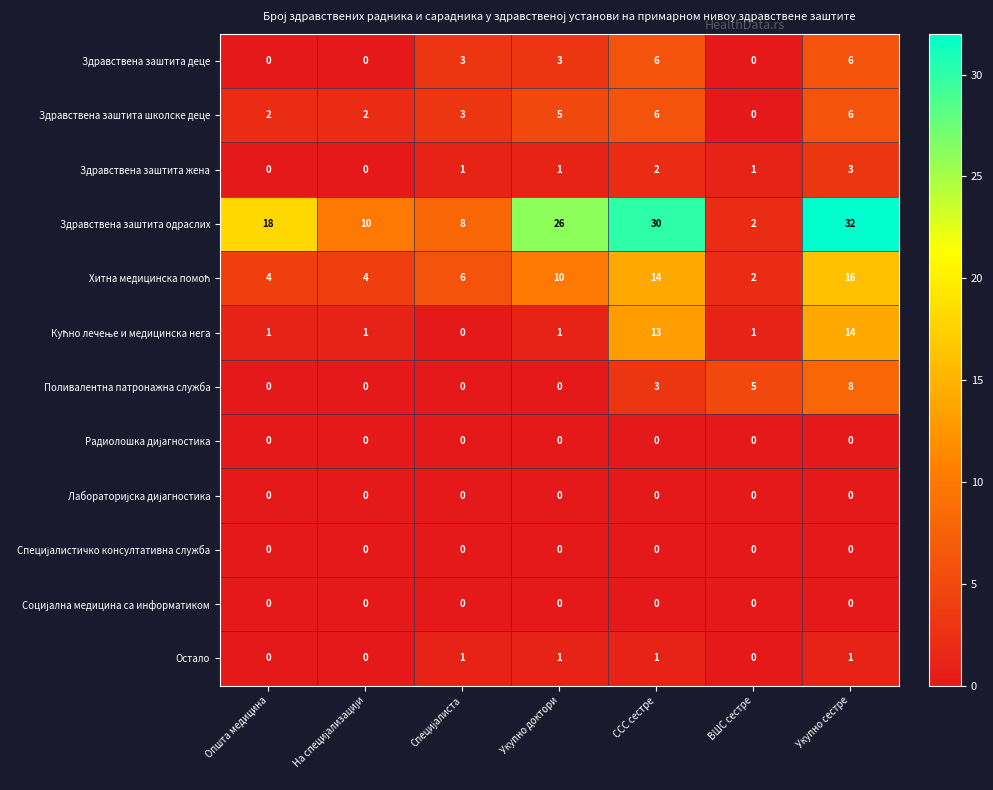

At which category is the sum across all series the highest?

Укупно сестре